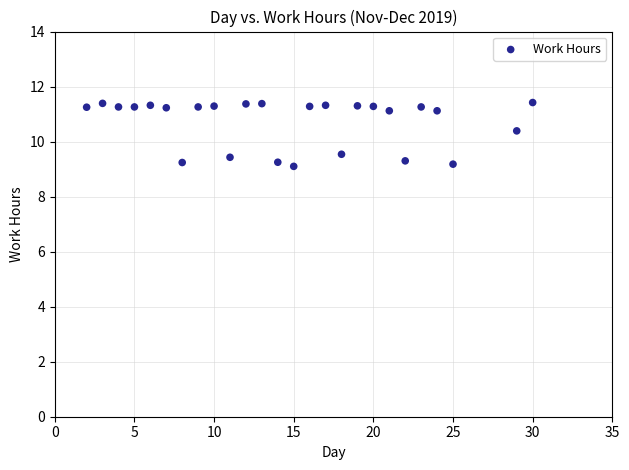

What is the range of X values (max minus min)?

28.0